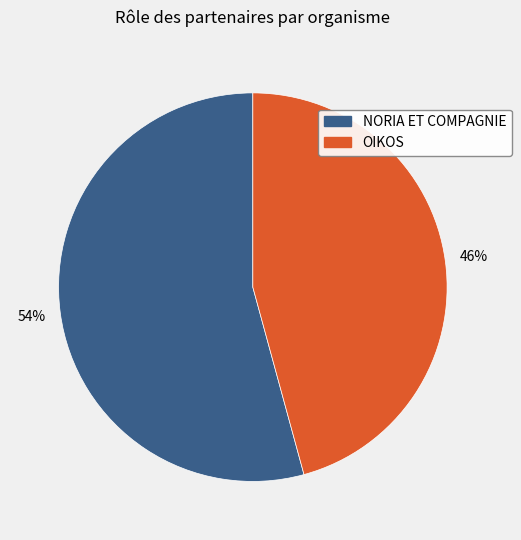

To the nearest percent, what is the difference between the largest and smallest slice percentages?

8%